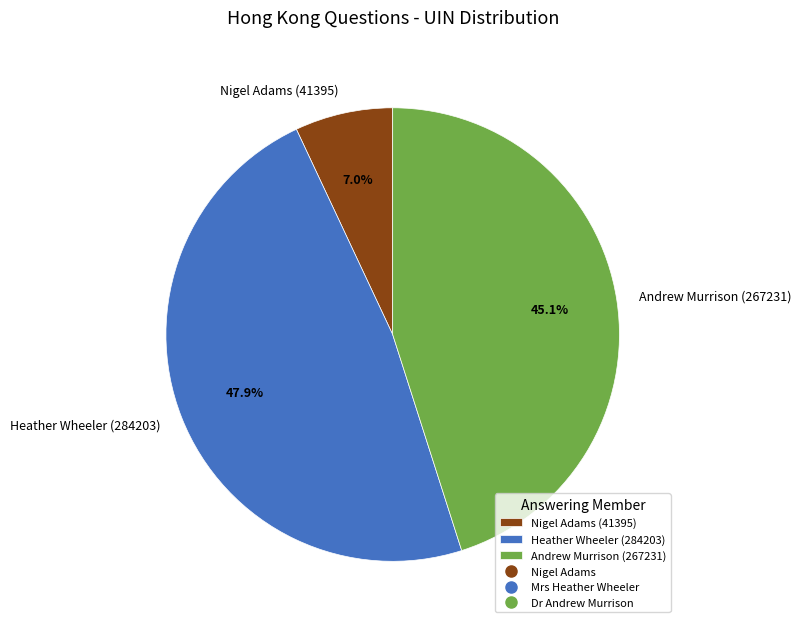

What percentage do Andrew Murrison (267231) and Heather Wheeler (284203) together represent?

93.0%